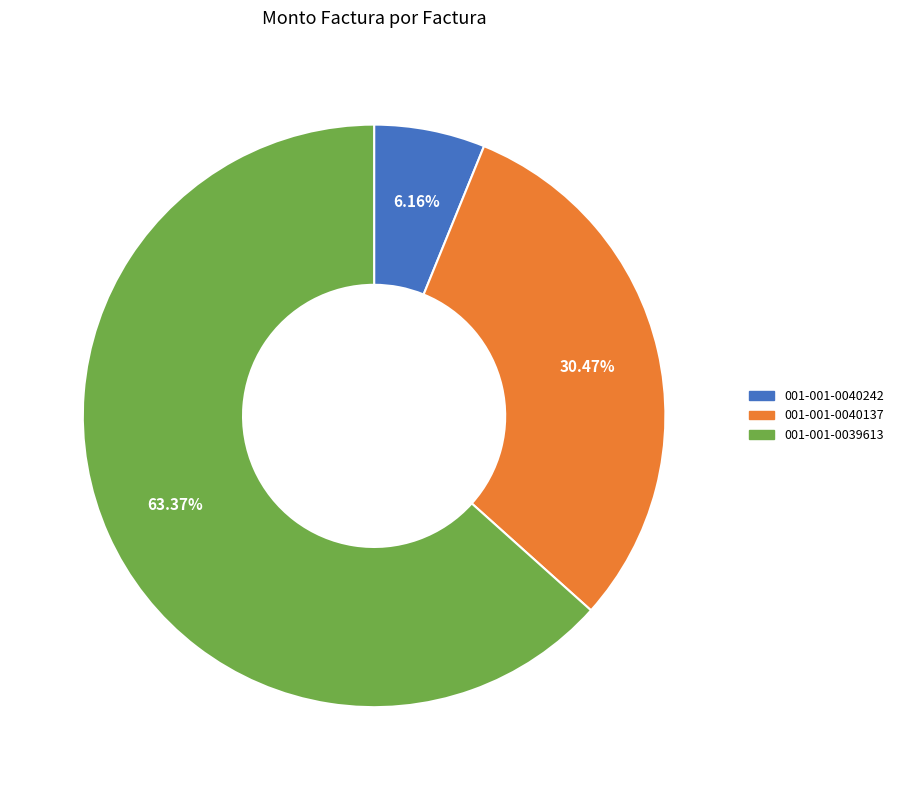

What is the total percentage of 001-001-0040137 and 001-001-0040242?

36.6%